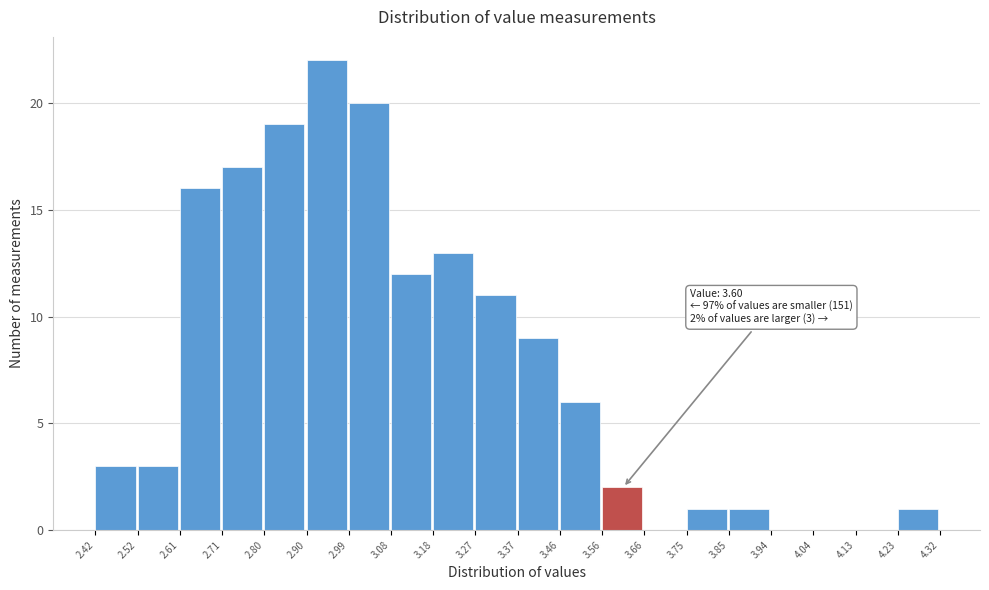

Which range on the x-axis has the tallest bar?

2.90 to 2.99